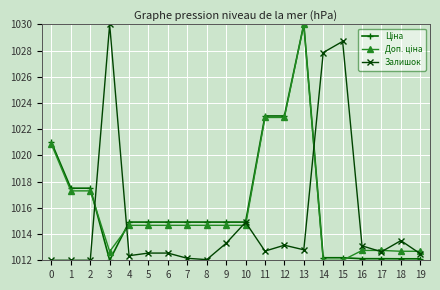

Which category has the highest value in the Залишок series?

3